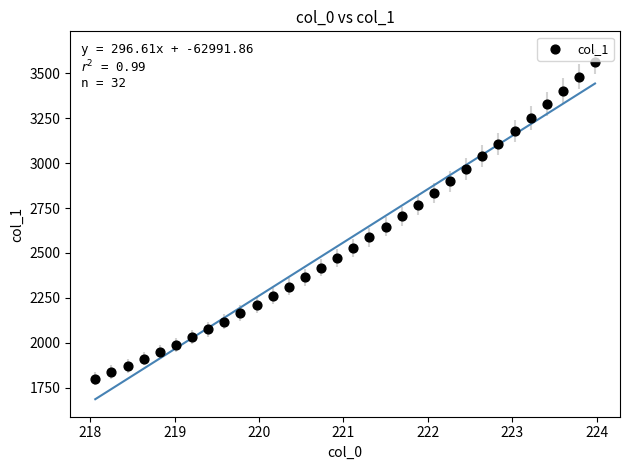

What is the range of X values (max minus min)?

5.9